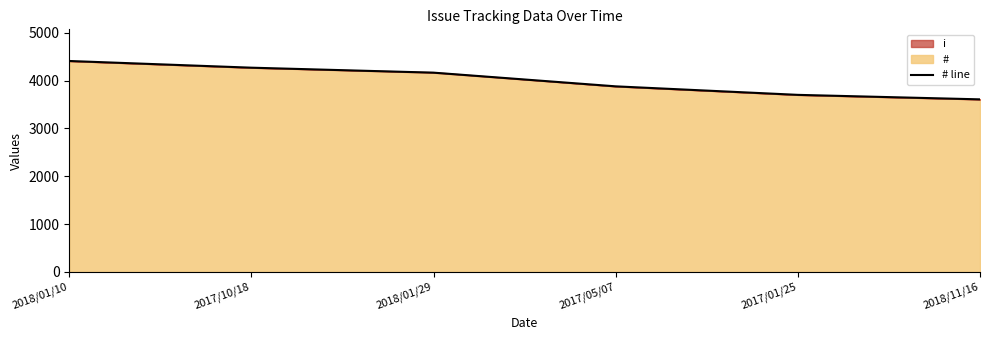

Reading right to left, extract all data points from this chart.

3608	3702	3880	4166	4270	4410